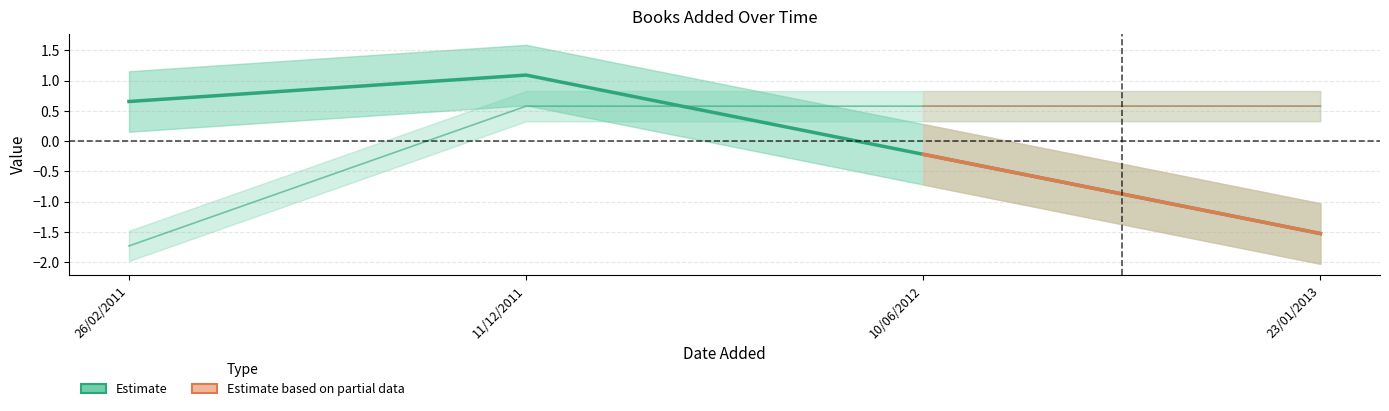

The rating series shows 0.7 at 11/12/2011. True or false?

False